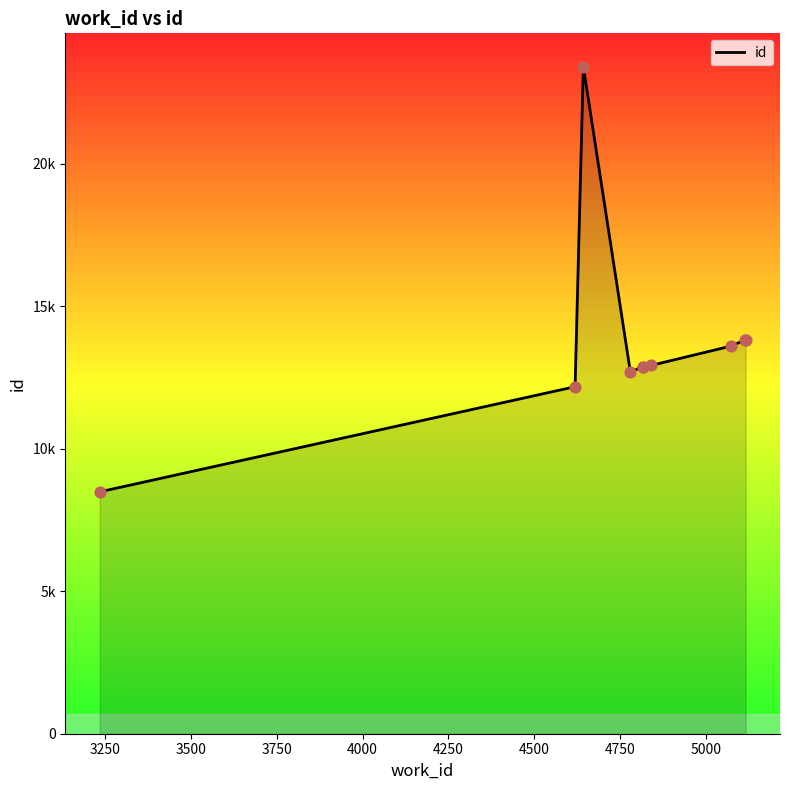

Is this an area chart (filled region under the line)?

Yes